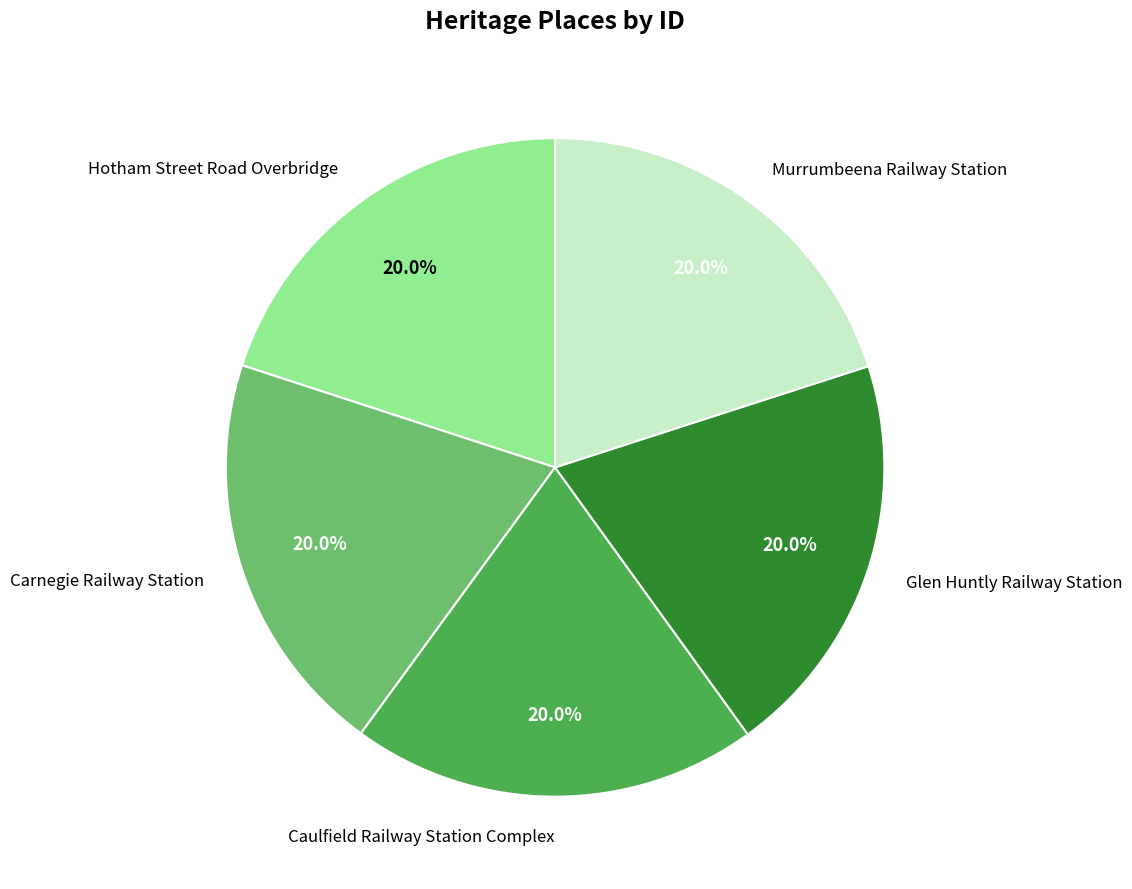

Is the sum of Hotham Street Road Overbridge and Carnegie Railway Station greater than half?

No